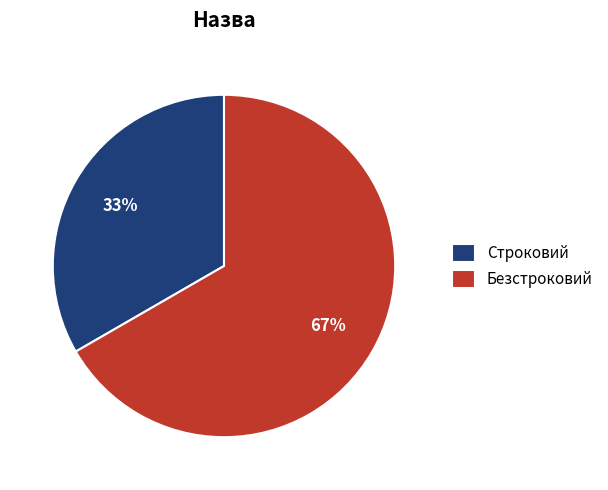

To the nearest percent, what is the combined percentage of Безстроковий and Строковий?

100%